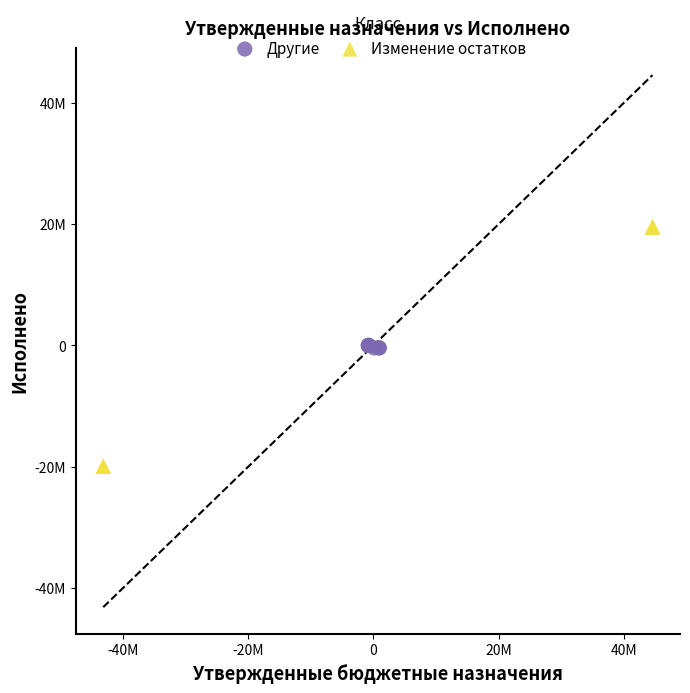

What are all the series names shown in the legend?

Другие, Изменение остатков